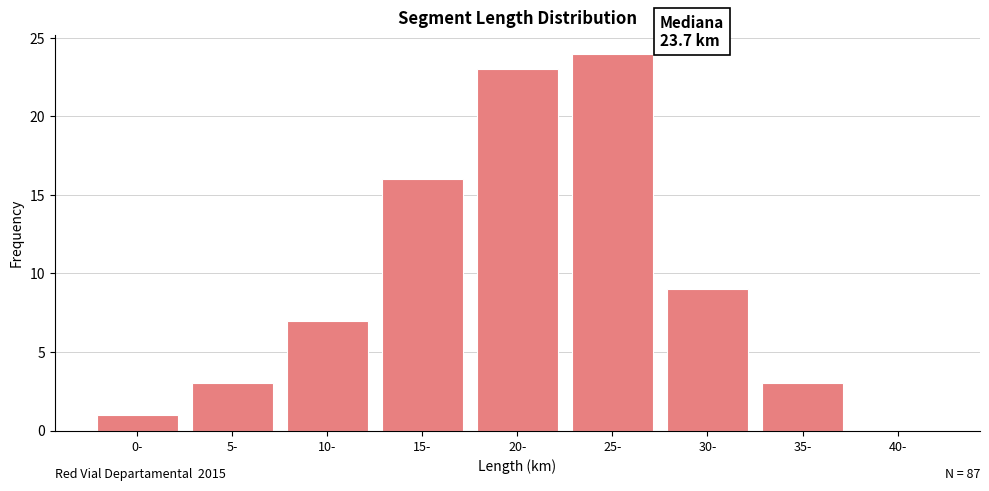

Reading left to right, extract all data points from this chart.

0-=1	5-=3	10-=7	15-=16	20-=23	25-=24	30-=9	35-=3	40-=0